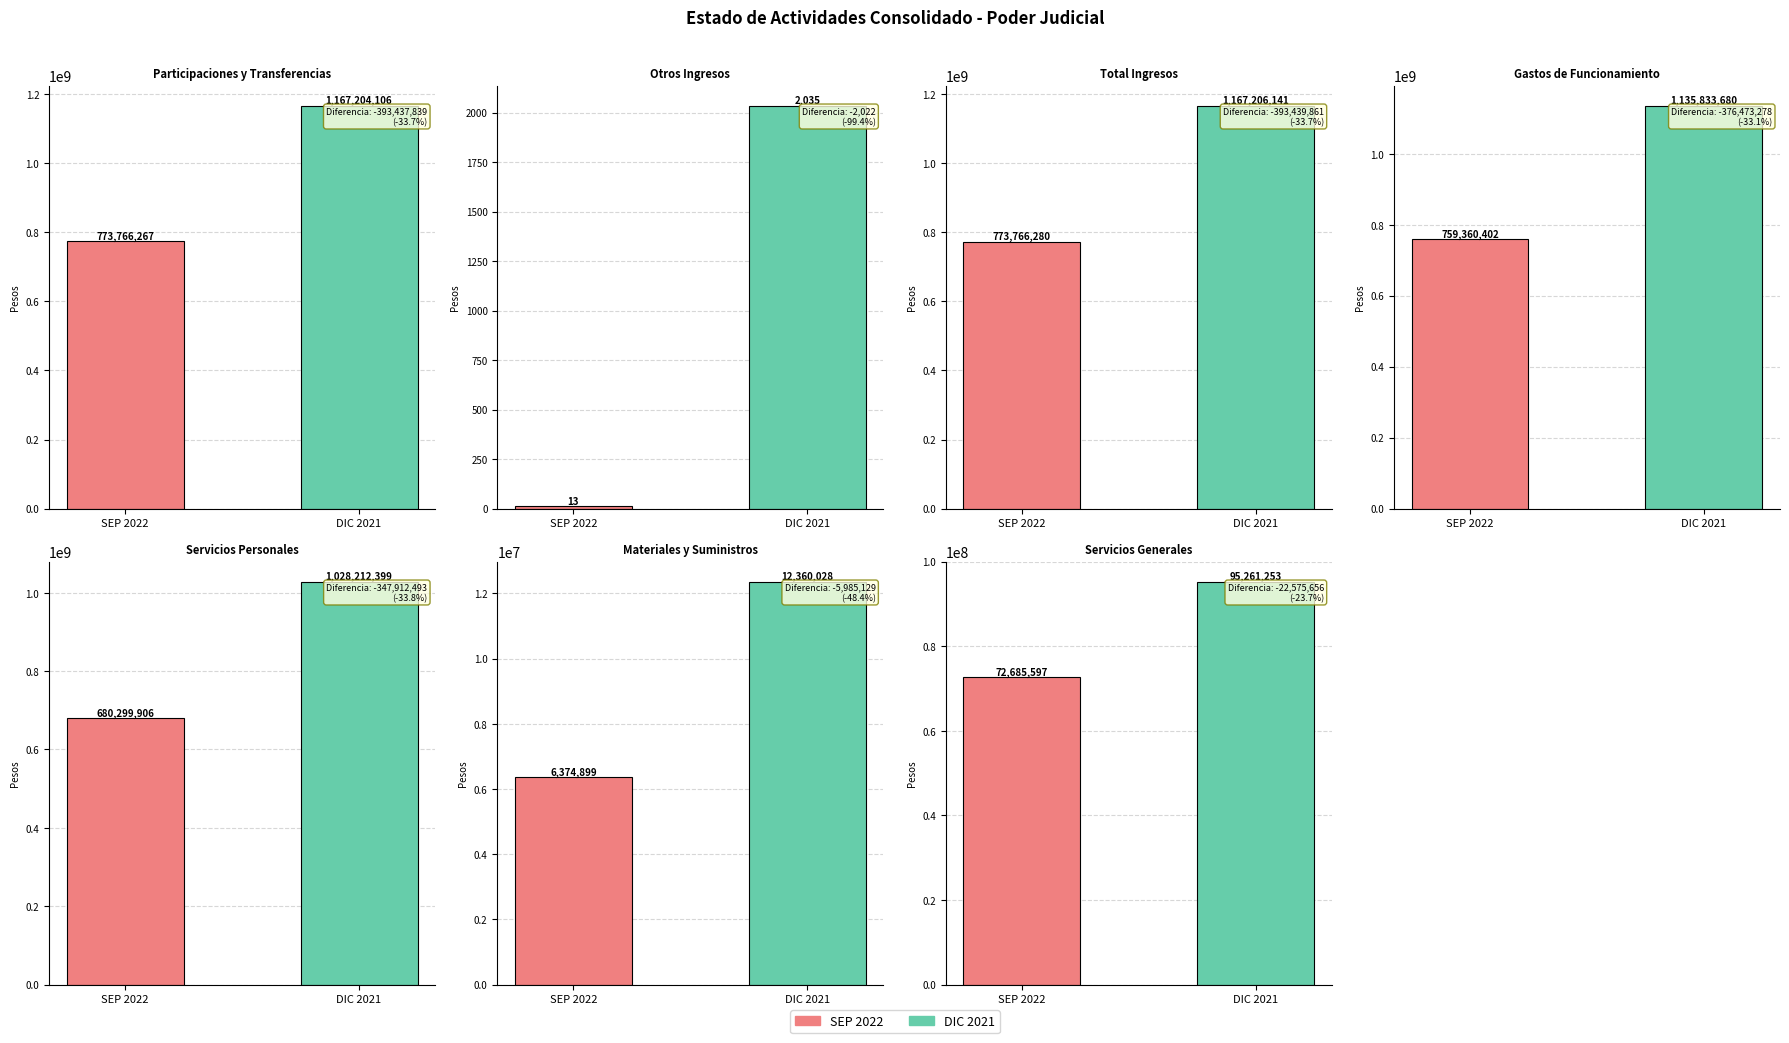

How many data points in SEP 2022 are less than 680299906?

3